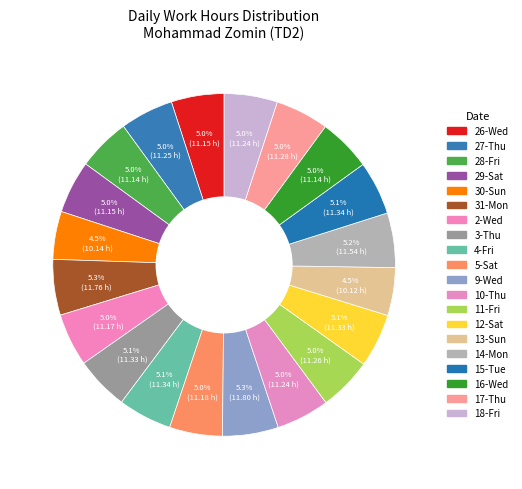

Rank the categories by value from highest to lowest.

9-Wed, 31-Mon, 14-Mon, 4-Fri, 15-Tue, 3-Thu, 12-Sat, 17-Thu, 11-Fri, 27-Thu, 10-Thu, 18-Fri, 5-Sat, 2-Wed, 26-Wed, 29-Sat, 28-Fri, 16-Wed, 30-Sun, 13-Sun